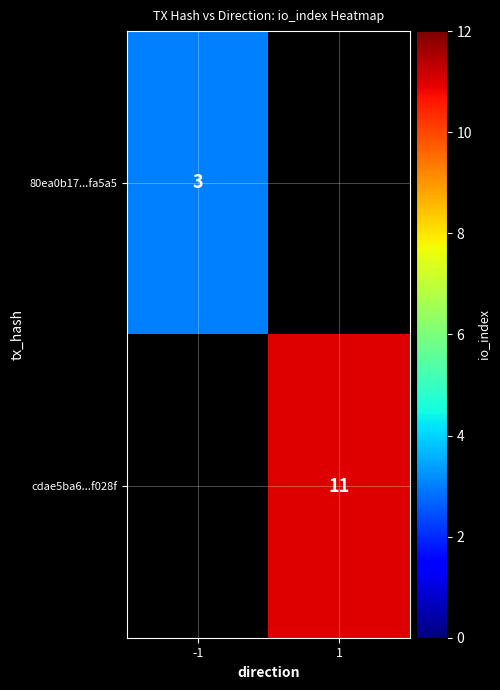

Is it true that 80ea0b17...fa5a5 equals 2 at -1?

False